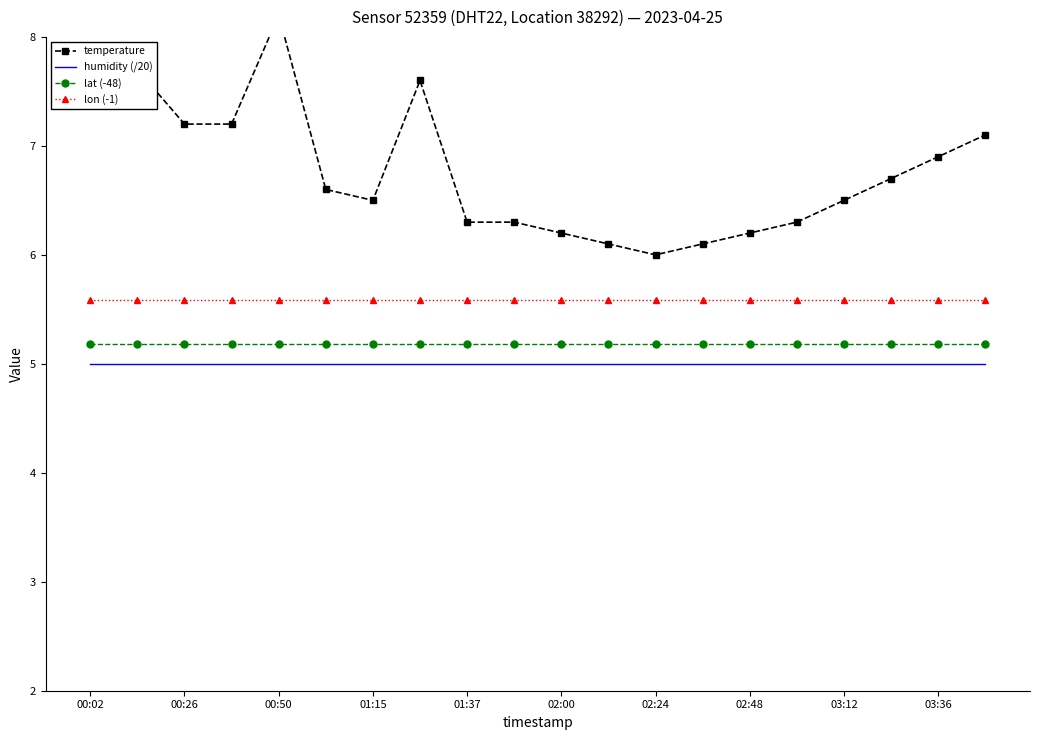

True or false: humidity (/20) and lon (-1) cross at least once.

False